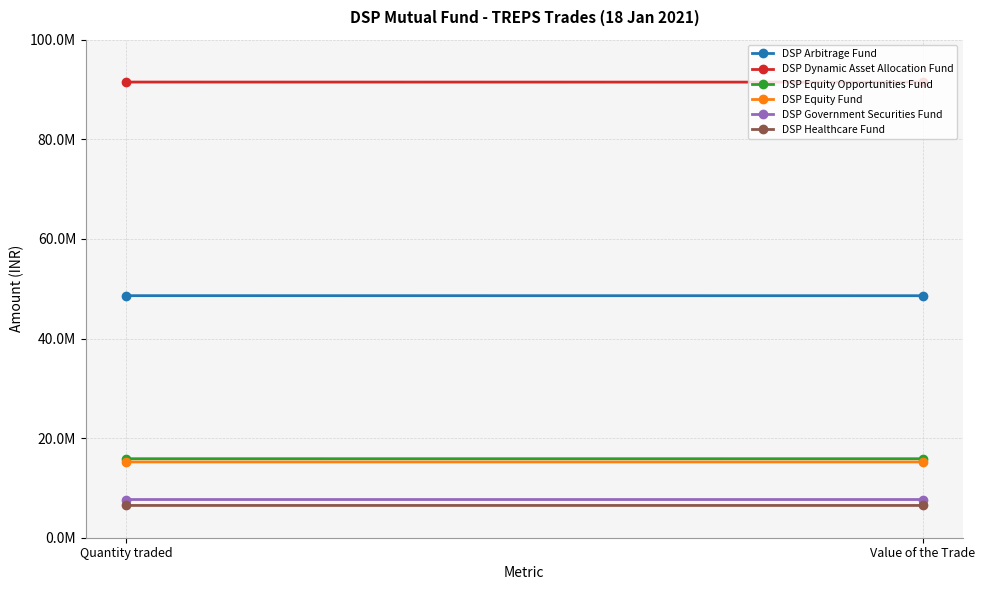

Is it true that DSP Equity Opportunities Fund equals 22983725.7 at Value of the Trade?

False